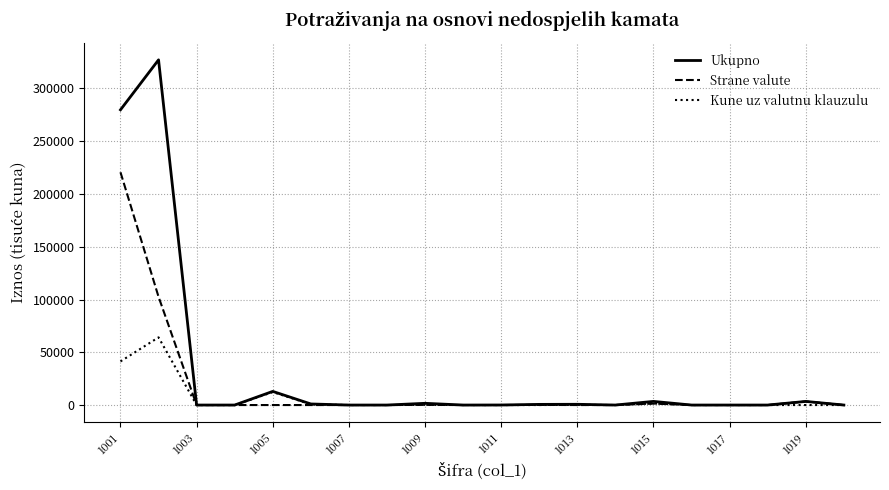

Which series has the largest range (max minus min)?

Ukupno